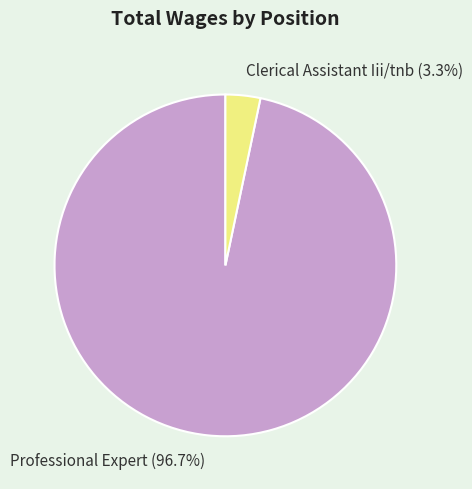

To the nearest percent, what is the combined percentage of Professional Expert and Clerical Assistant Iii/tnb?

100%